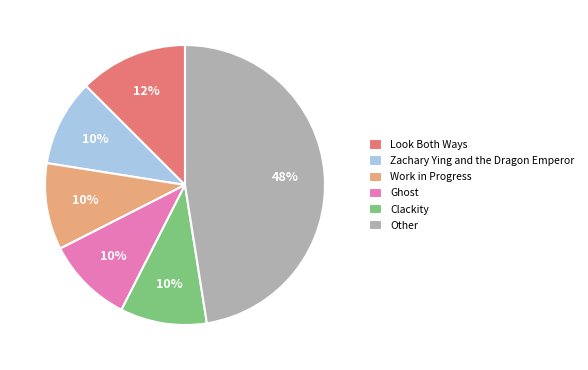

What percentage is the Ghost slice, to the nearest percent?

10%